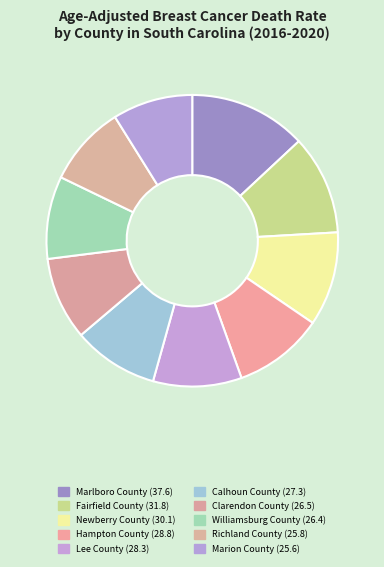

Is there any slice that represents more than half of the pie?

No